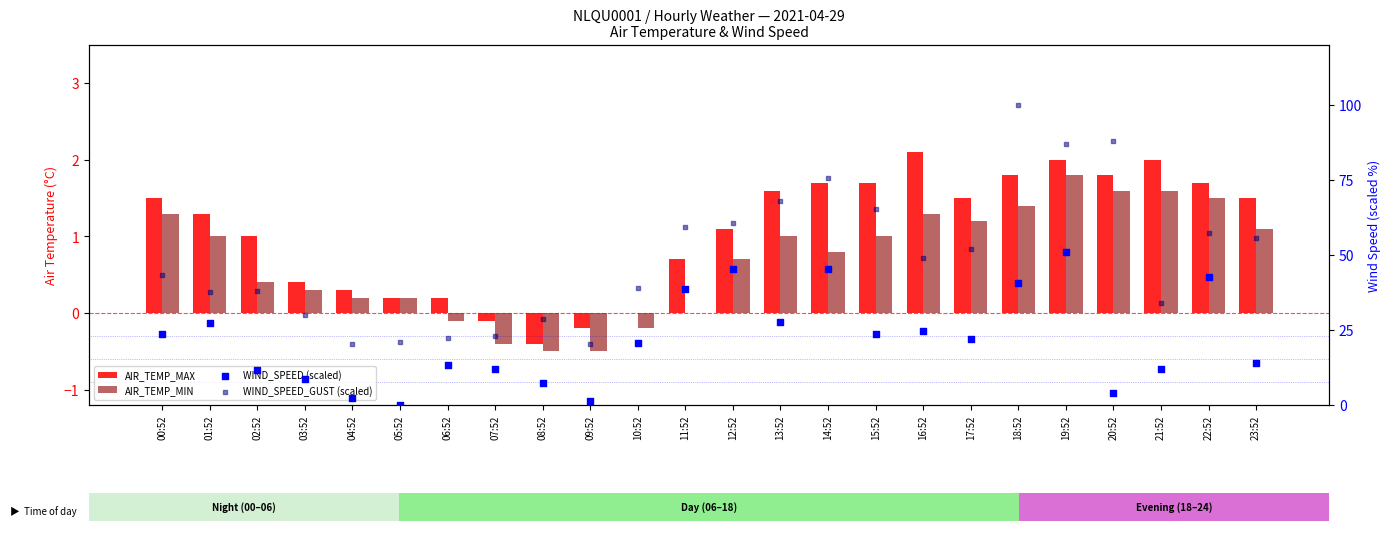

Is the value of WIND_SPEED_GUST (scaled) at 08:52 greater than the value of AIR_TEMP_MAX at 22:52?

Yes